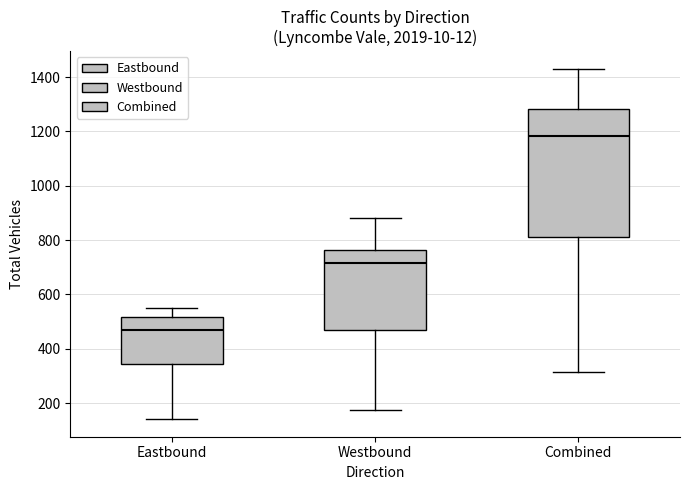

Where does the lower whisker of the box for Eastbound end on the y-axis? The values are not printed on the chart, so give them approximately, as read against the axis.

140